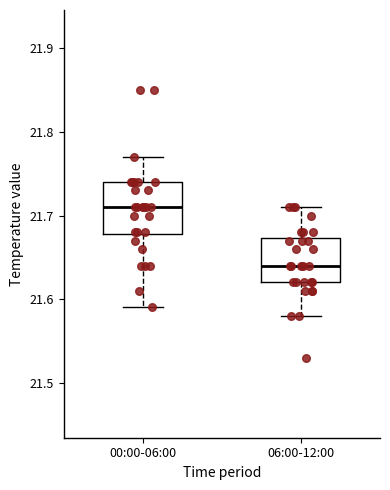

Which box has the highest median line?

00:00-06:00